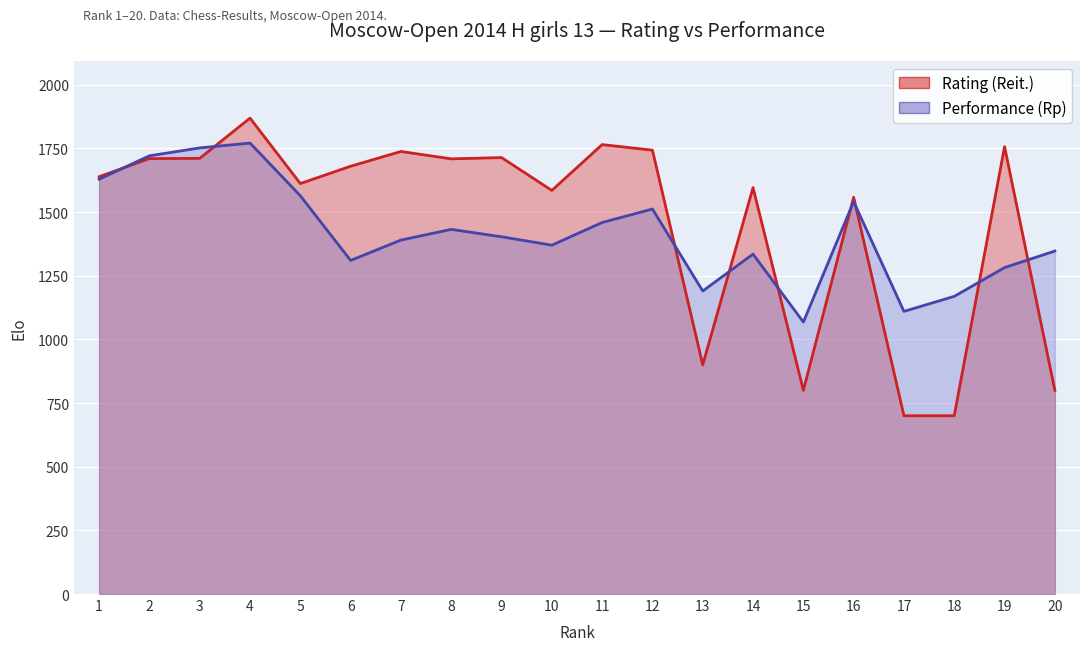

What is the average value of the Rating (Reit.) series?

1464